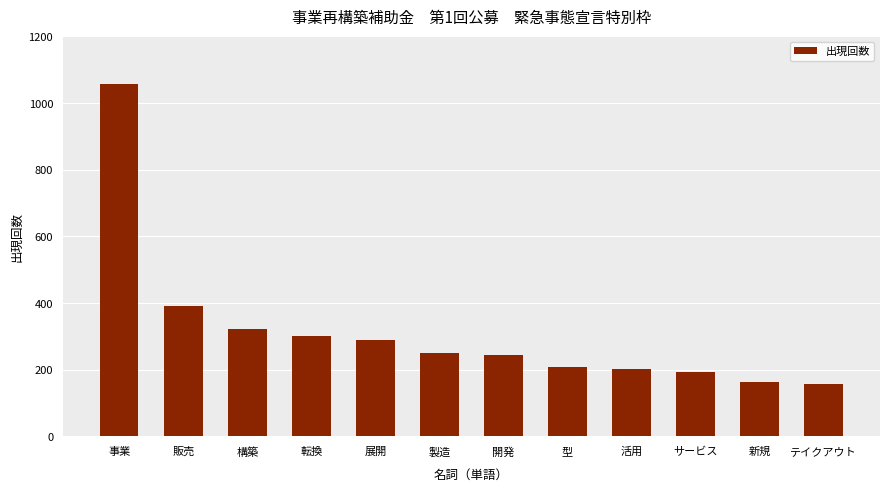

What is the smallest value displayed?

158